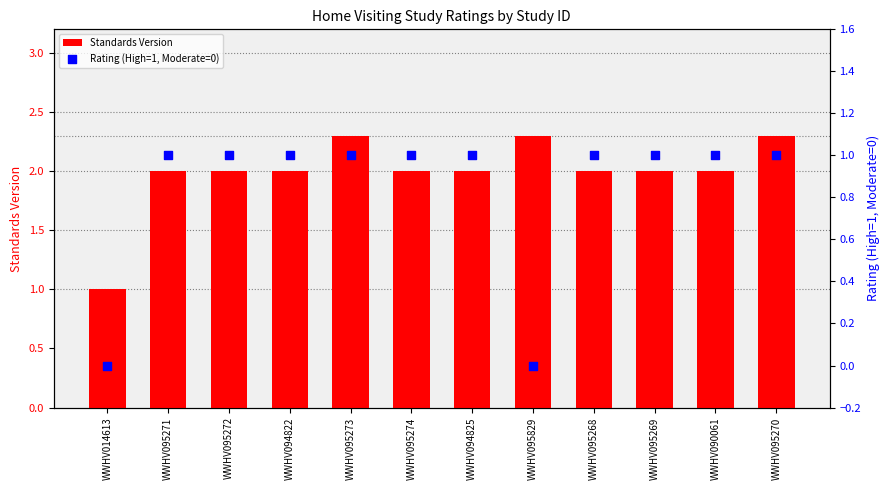

What are all the series names shown in the legend?

Standards Version, Rating (High=1, Moderate=0)